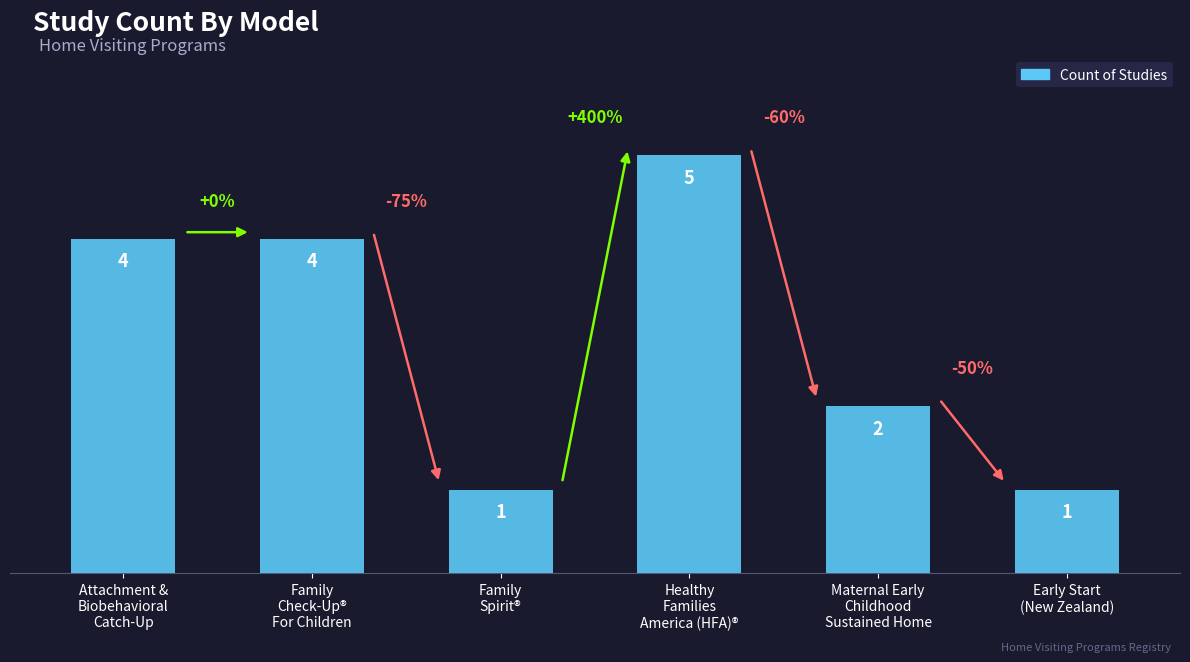

What is the difference between the maximum and minimum values?

4